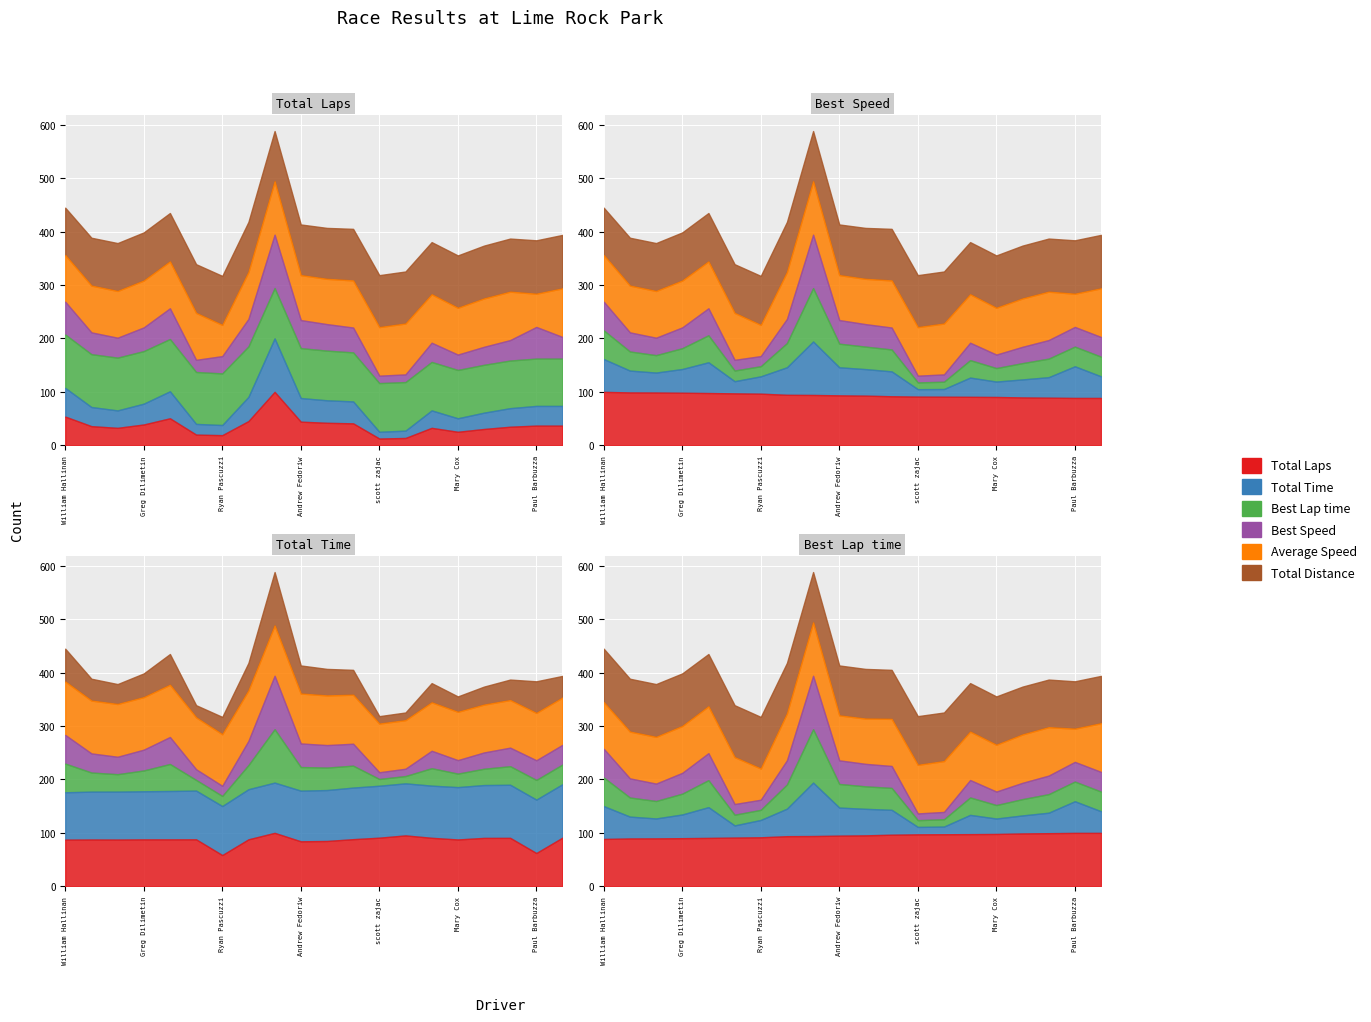

Where is Total Laps nearest to the value 53?

William Hallinan